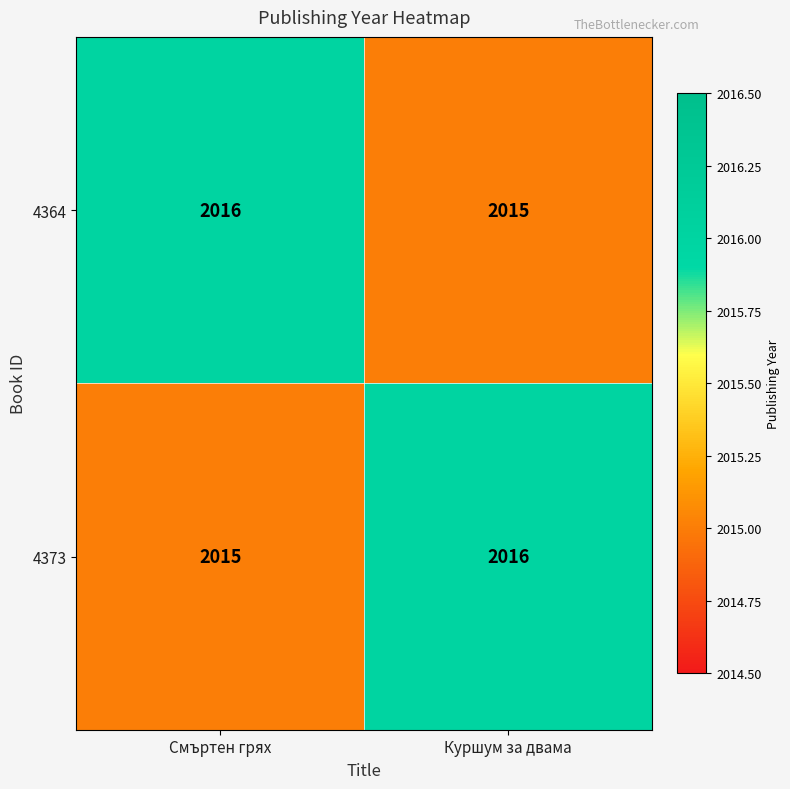

Rank the series at Куршум за двама from lowest to highest value.

4364, 4373